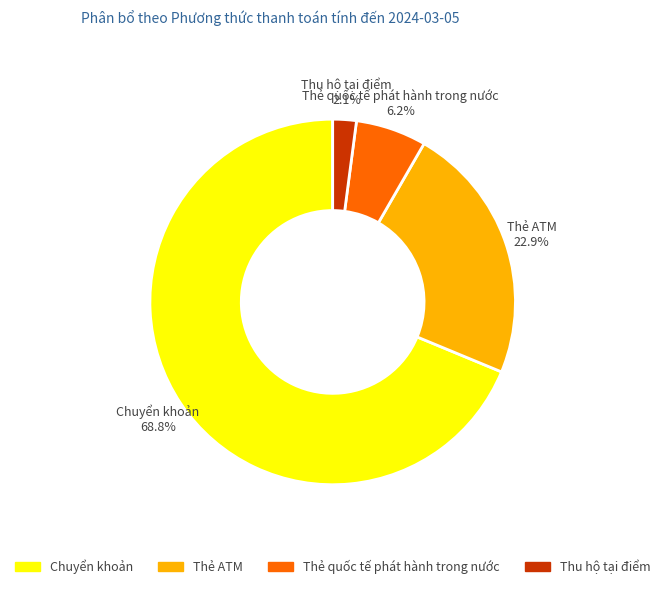

Is there a majority slice in this chart?

Yes